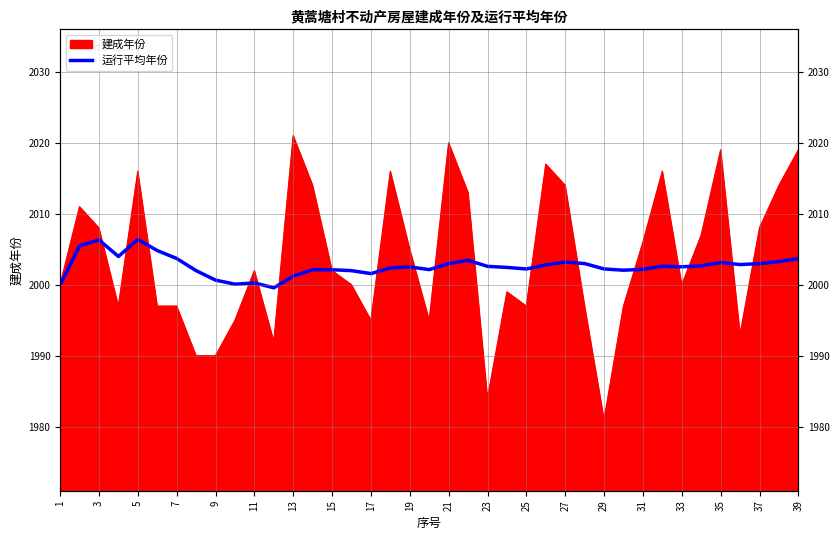

What is the average value?

2002.6